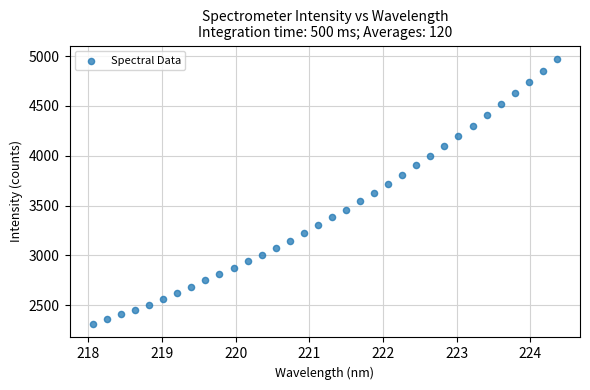

What is the range of X values (max minus min)?

6.3